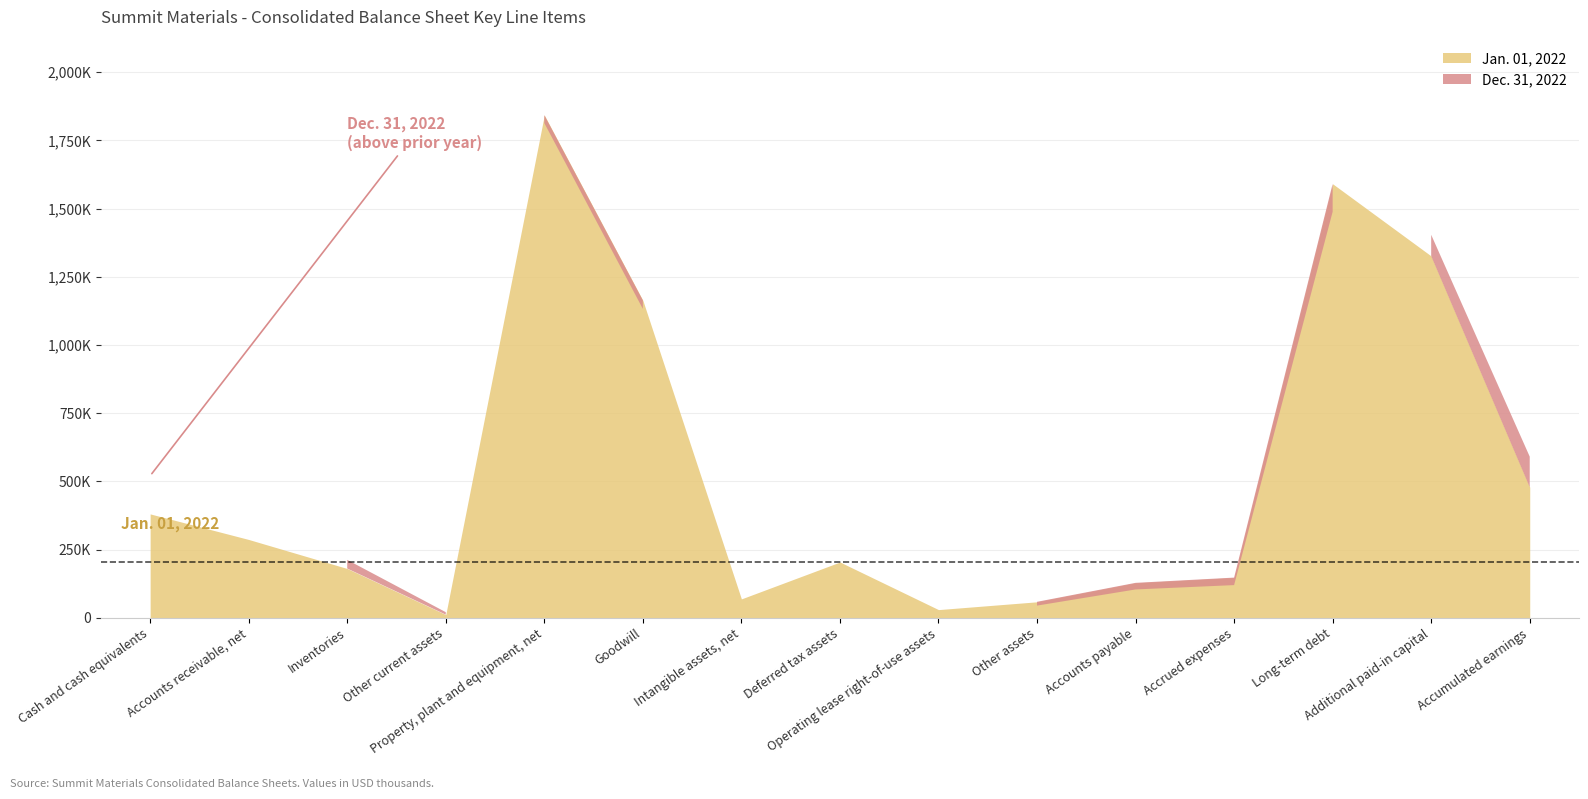

Reading left to right, list all the values displayed in this chart.

Dec. 31, 2022: 520451	256669	212491	20787	1813702	1132546	71384	136986	37889	44809	104031	119967	1488569	1404122	590895
Jan. 01, 2022: 380961	287226	180760	11827	1842908	1163750	69396	204566	30150	58745	128232	147476	1591019	1326340	478956